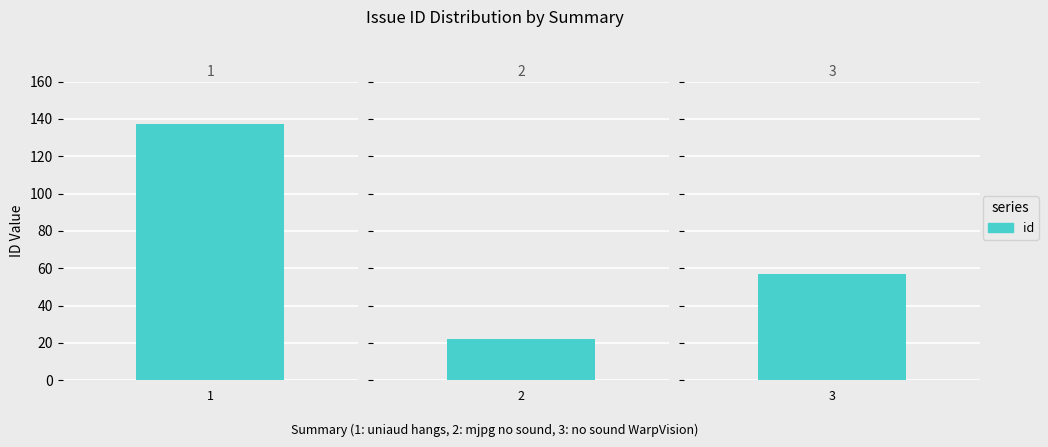

What is the minimum value shown in the chart?

22